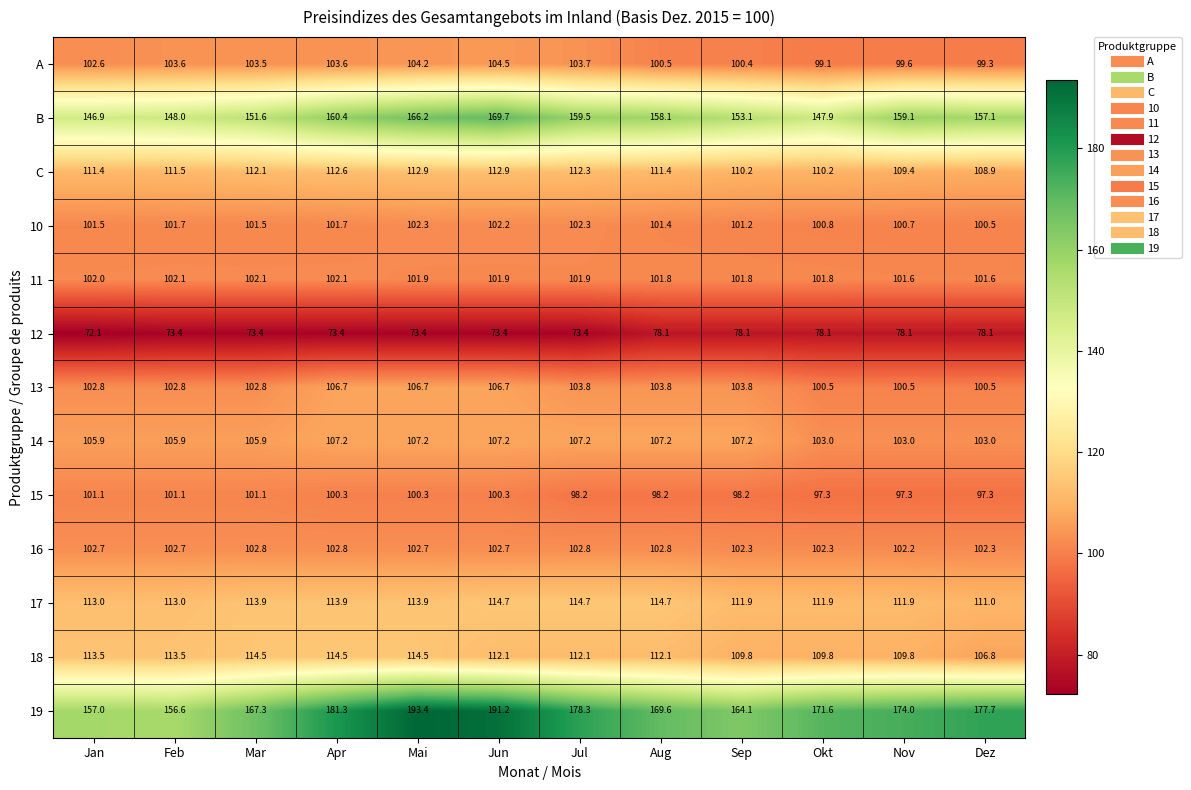

What is the difference between the second highest and second lowest values in the C series?

3.5